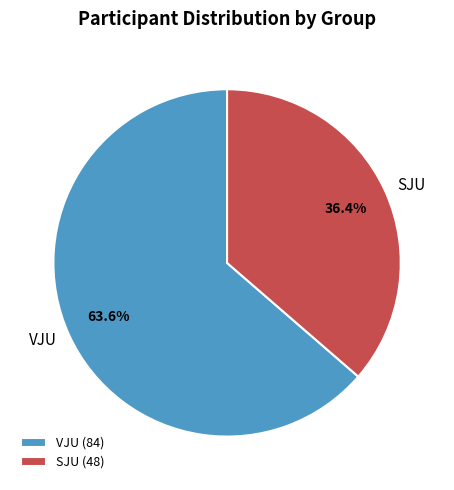

To the nearest percent, what percentage of the pie is VJU?

64%